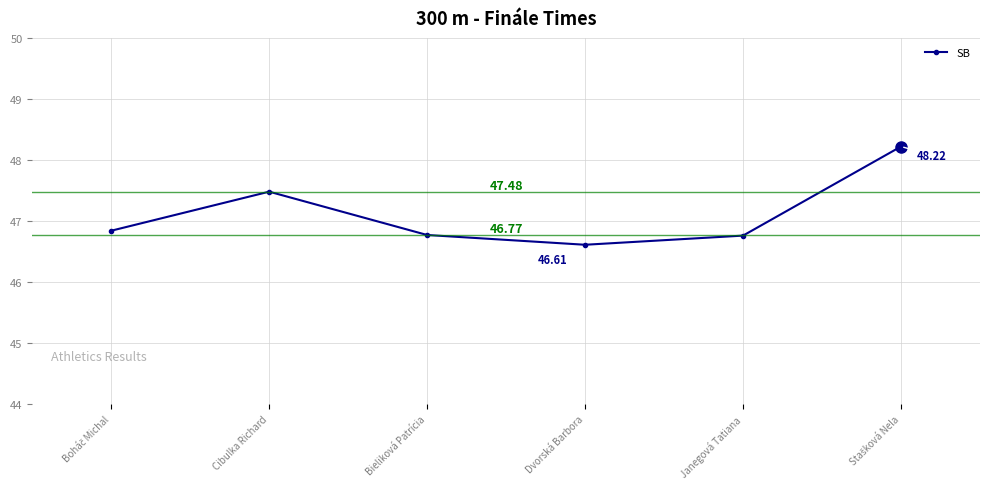

What is the average value?

47.1